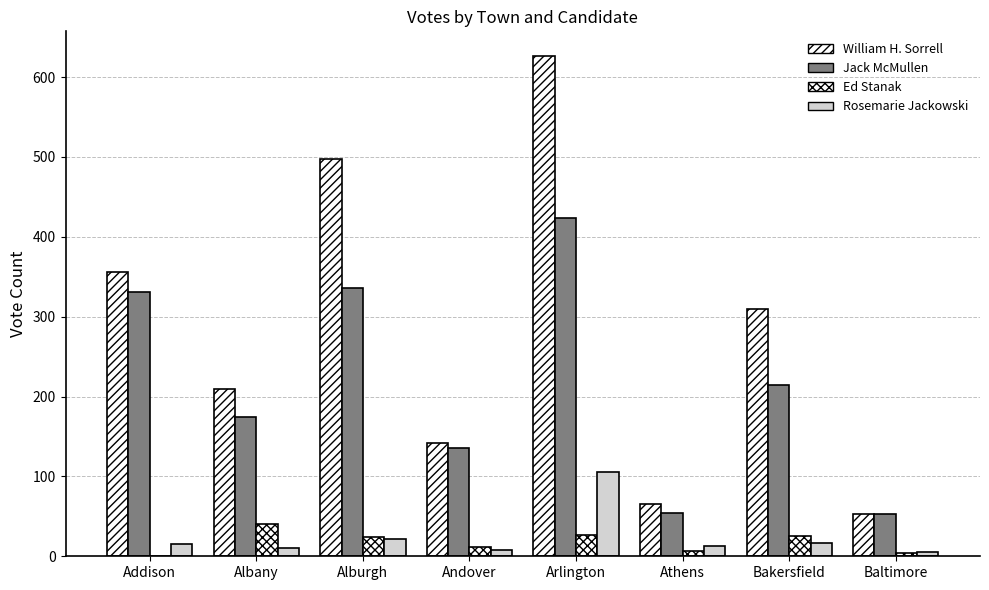

Does the chart contain stacked bars?

No